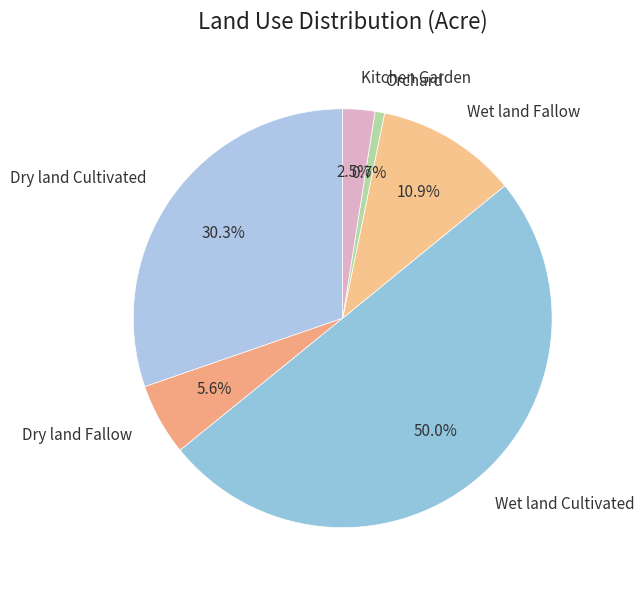

Count the number of slices in the pie.

6